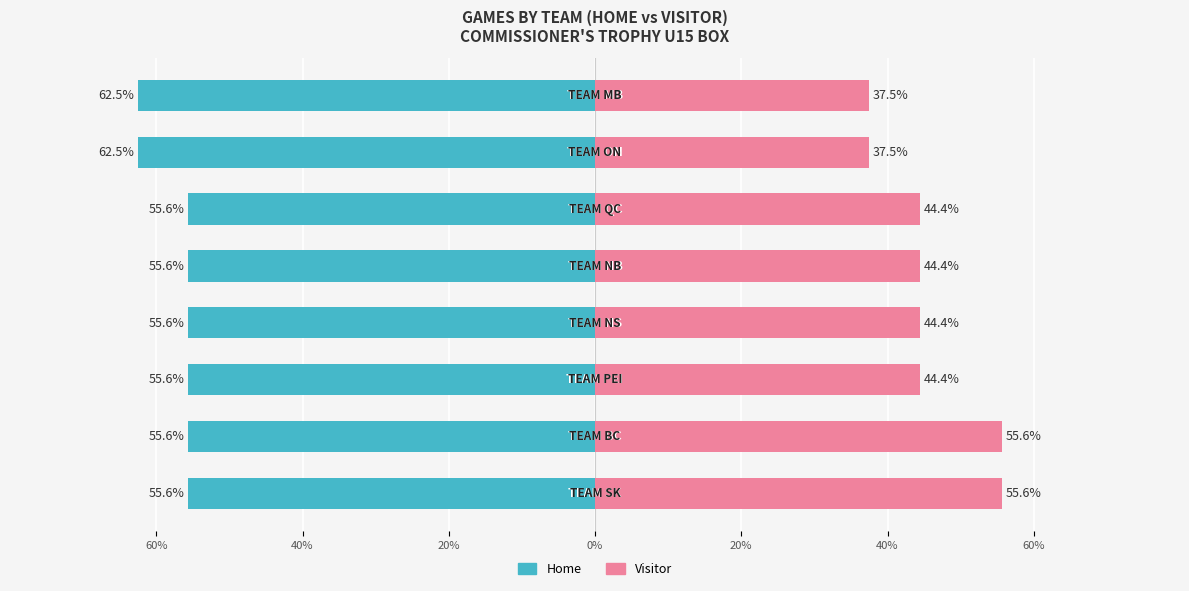

True or false: Visitor has a value of 12.1 at 20%.

False